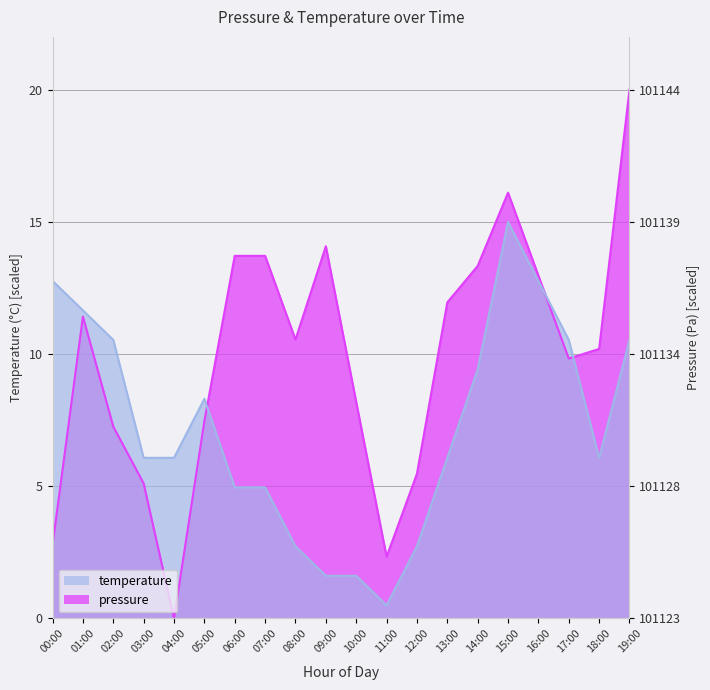

At how many categories does at least one series exceed 8?

16